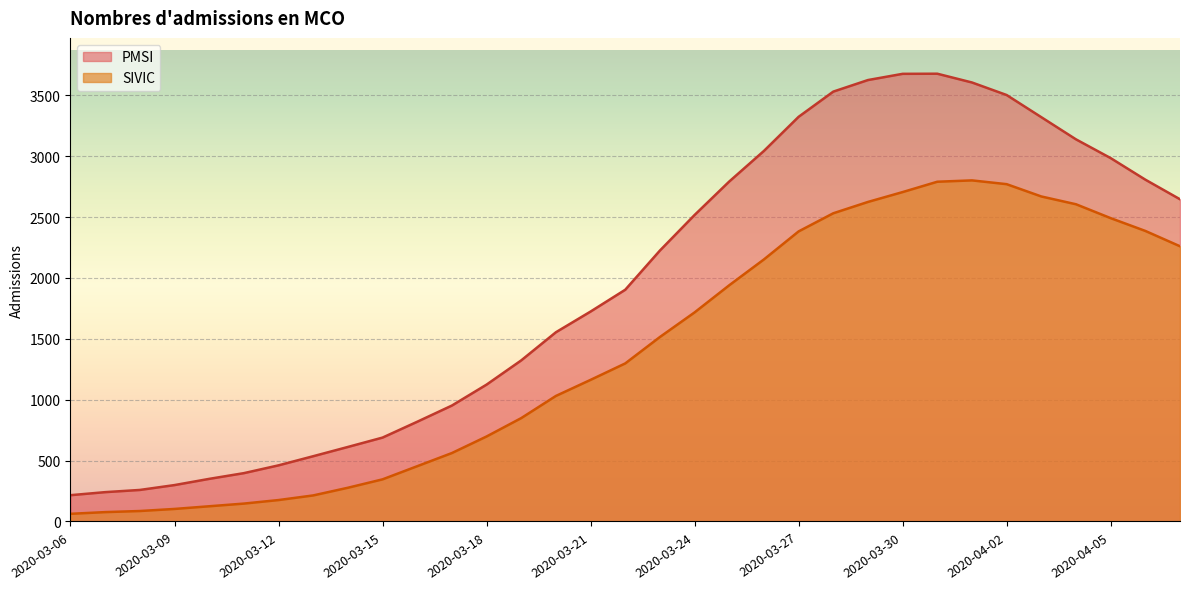

How many categories are shown in the chart?

33